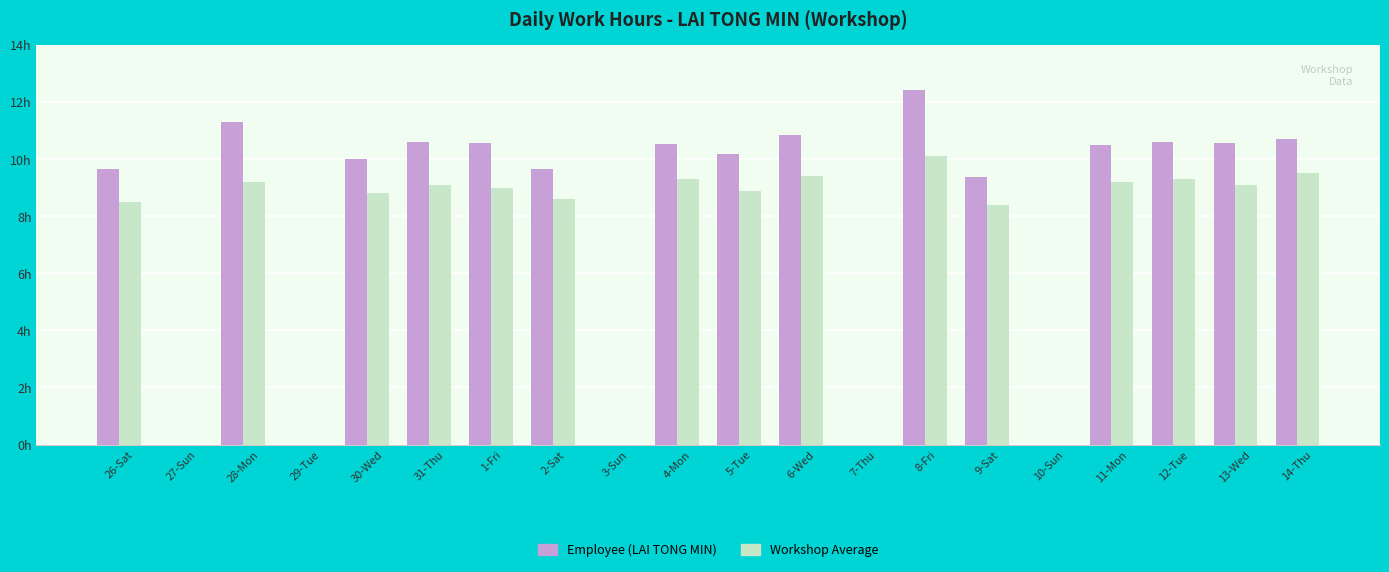

What is the difference between the second highest and minimum values in the Workshop Average series?

9.5